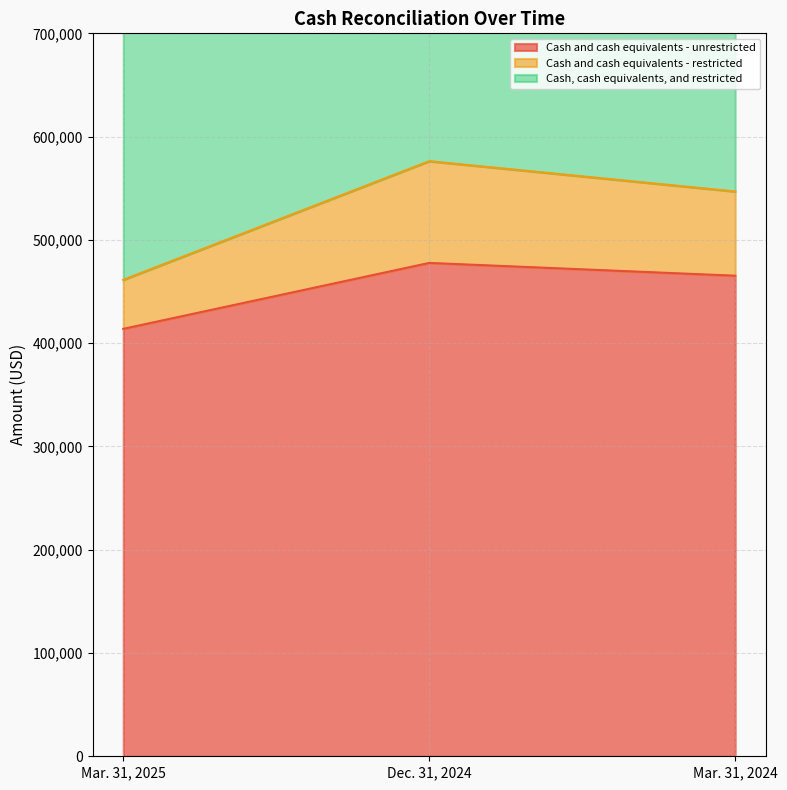

Reading right to left, extract all data points from this chart.

Cash and cash equivalents - unrestricted: 465311	477694	413858
Cash and cash equivalents - restricted: 546882	576228	461325
Cash, cash equivalents, and restricted: 1093764	1152456	922650